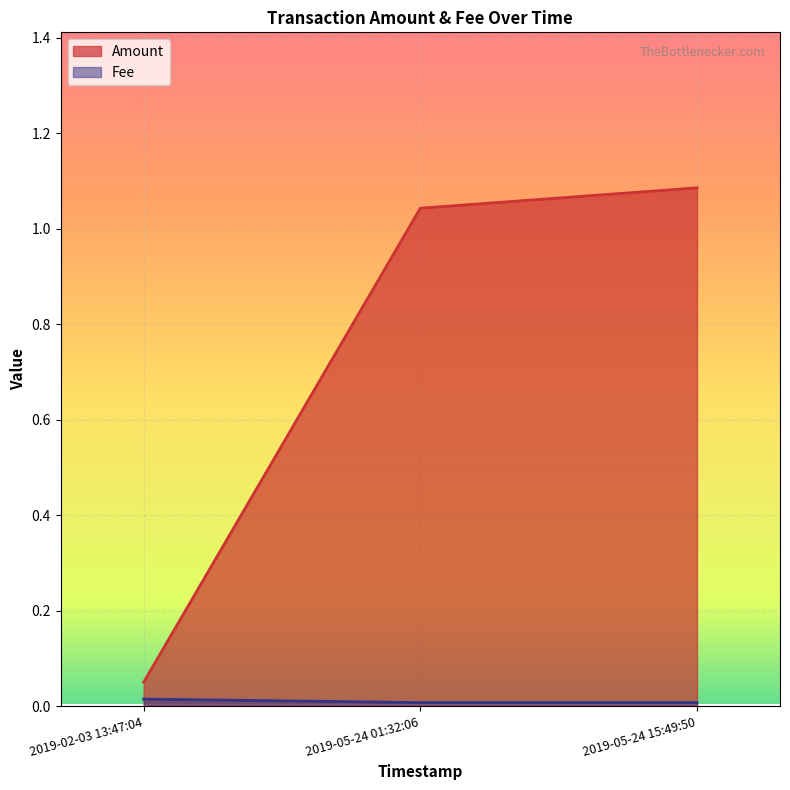

How many lines are shown in the chart?

2